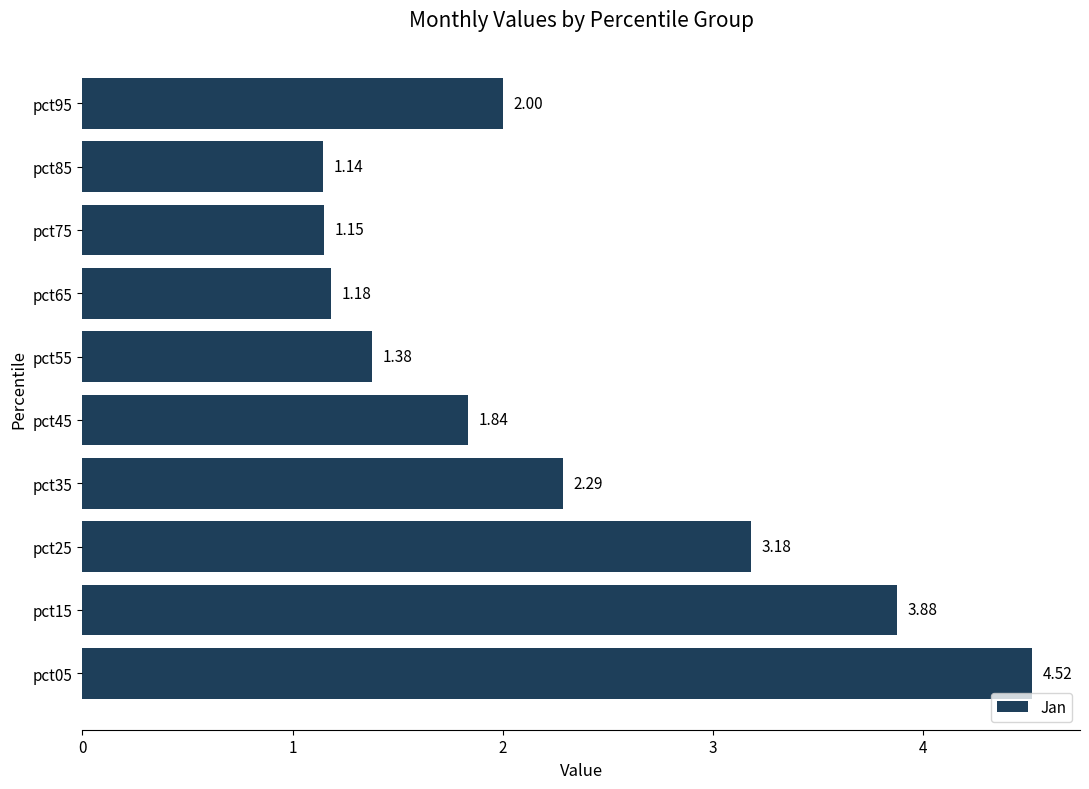

Which category has the lowest value across all series?

pct85